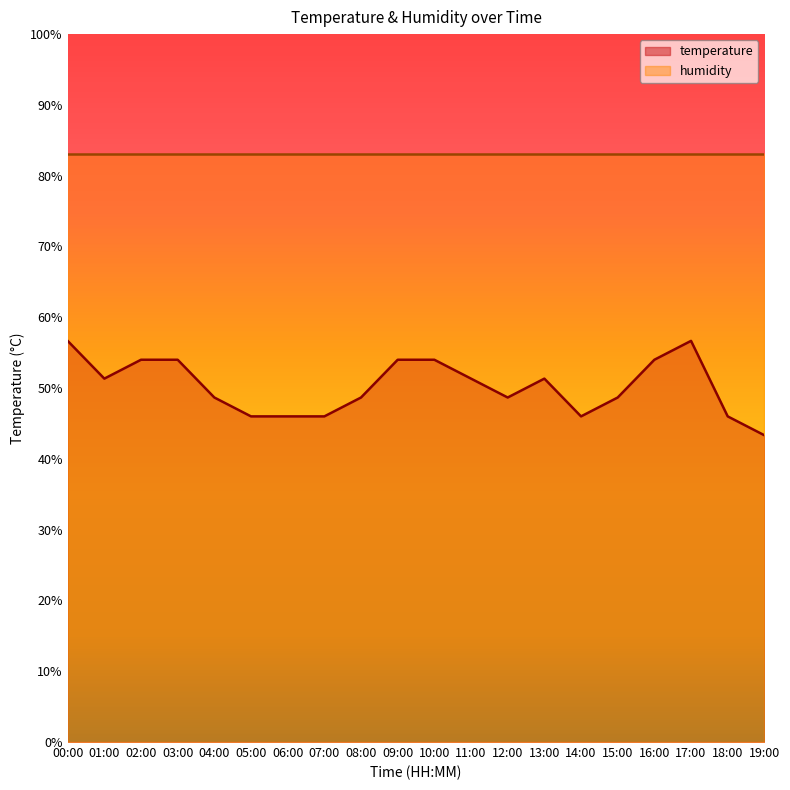

Where is the first local minimum?

01:00